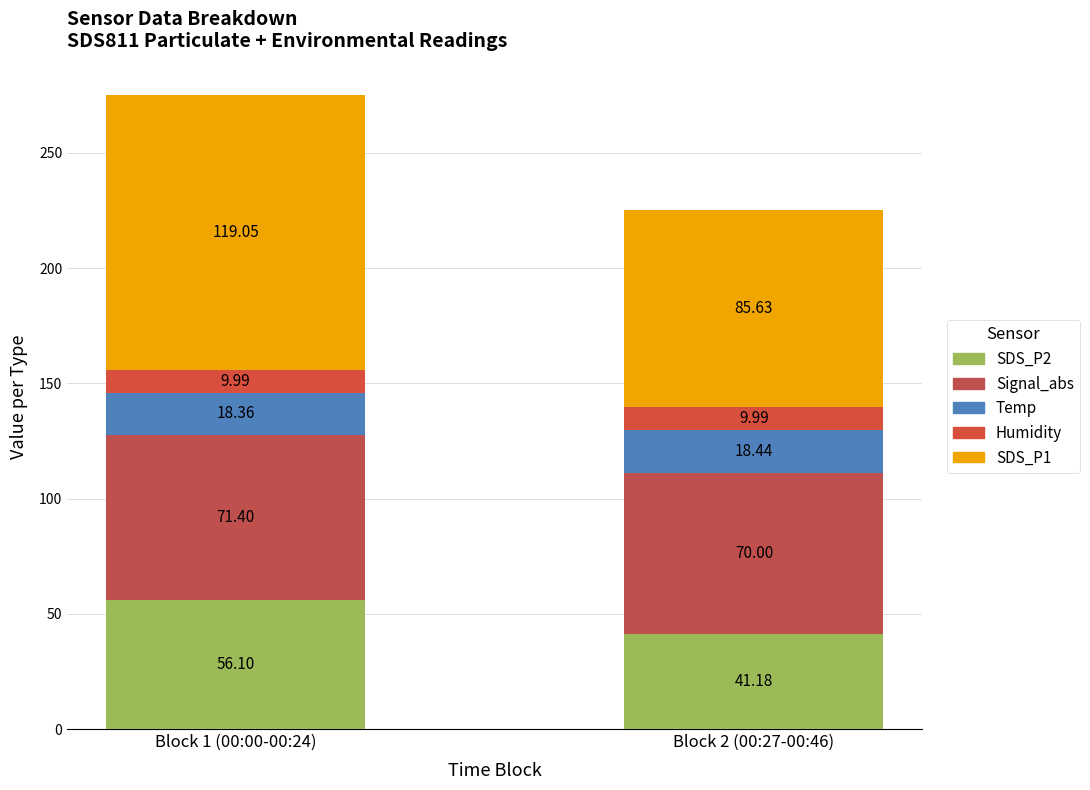

What is the sum of all Signal_abs values?

141.4